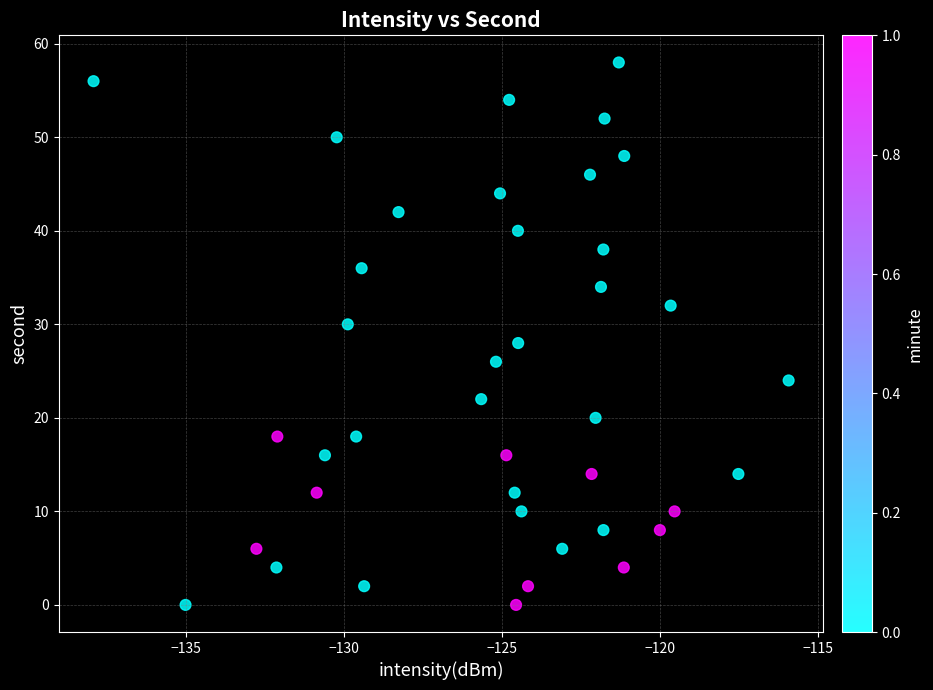

What is the range of Y values (max minus min)?

58